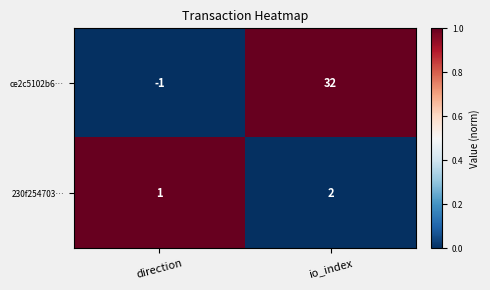

Which series has the widest spread of values?

ce2c5102b6…